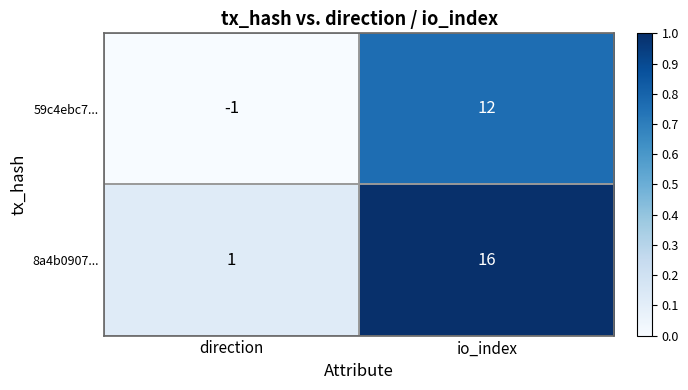

Is it true that 8a4b0907... equals 21 at io_index?

False